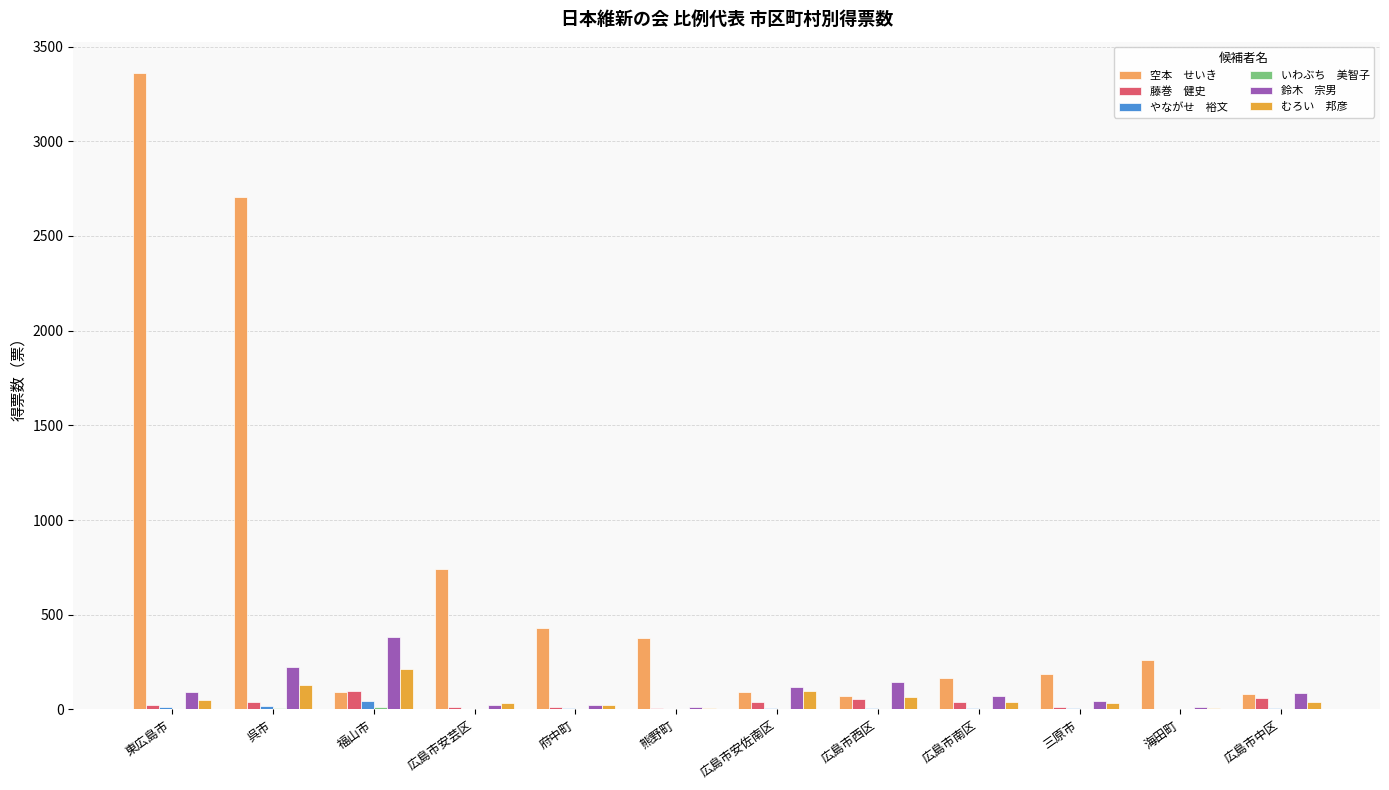

What is the maximum value shown in the chart?

3358.0